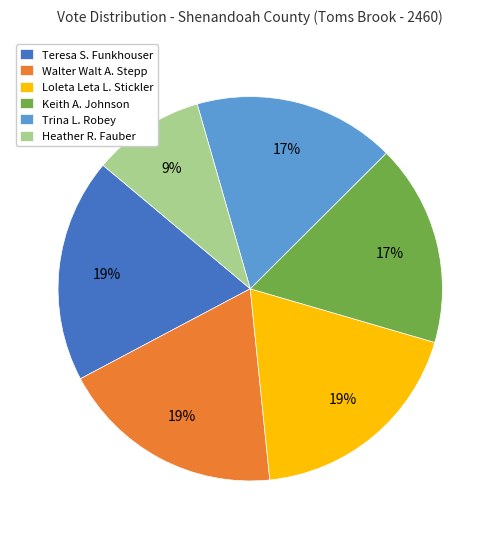

Between Keith A. Johnson and Heather R. Fauber, which is larger?

Keith A. Johnson